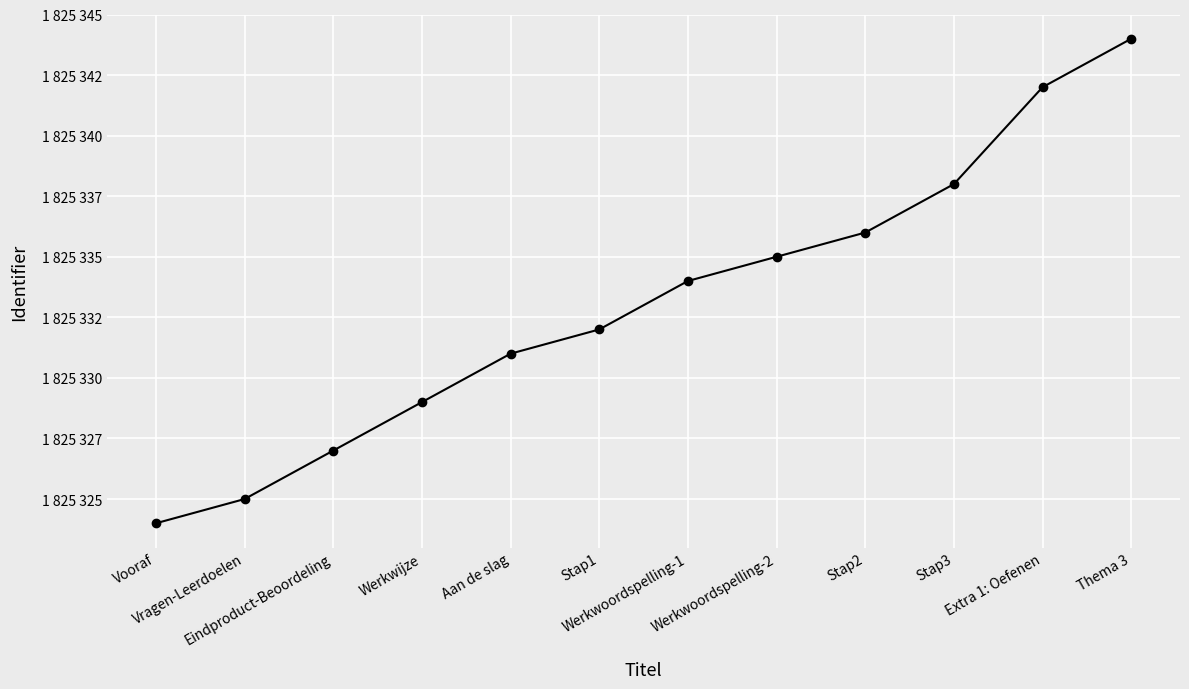

Rank the categories by value from lowest to highest.

Vooraf, Vragen-Leerdoelen, Eindproduct-Beoordeling, Werkwijze, Aan de slag, Stap1, Werkwoordspelling-1, Werkwoordspelling-2, Stap2, Stap3, Extra 1: Oefenen, Thema 3